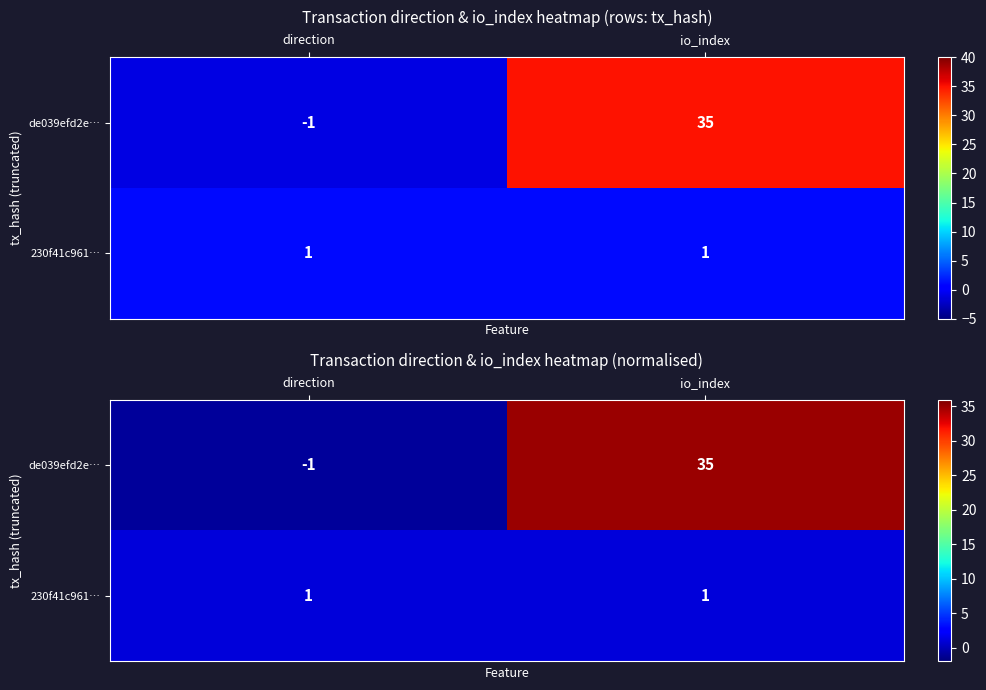

What is the lowest value of the 230f41c961… series?

1